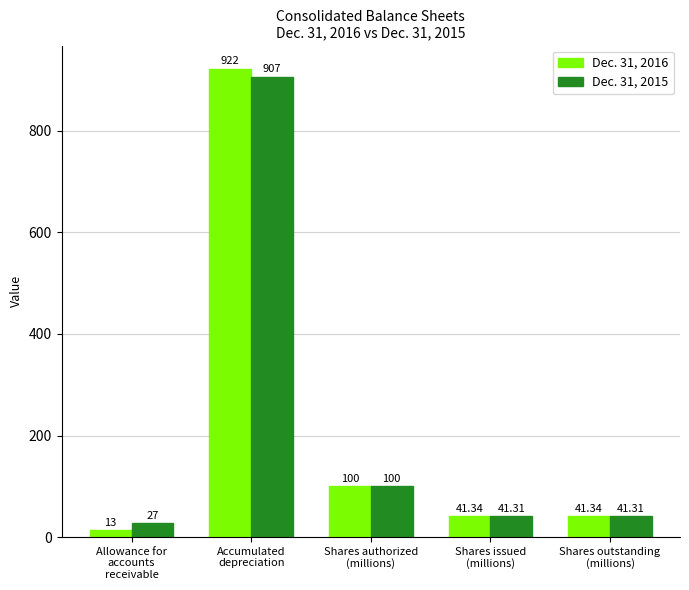

Where does the Dec. 31, 2015 series first go above 41?

Accumulated
depreciation